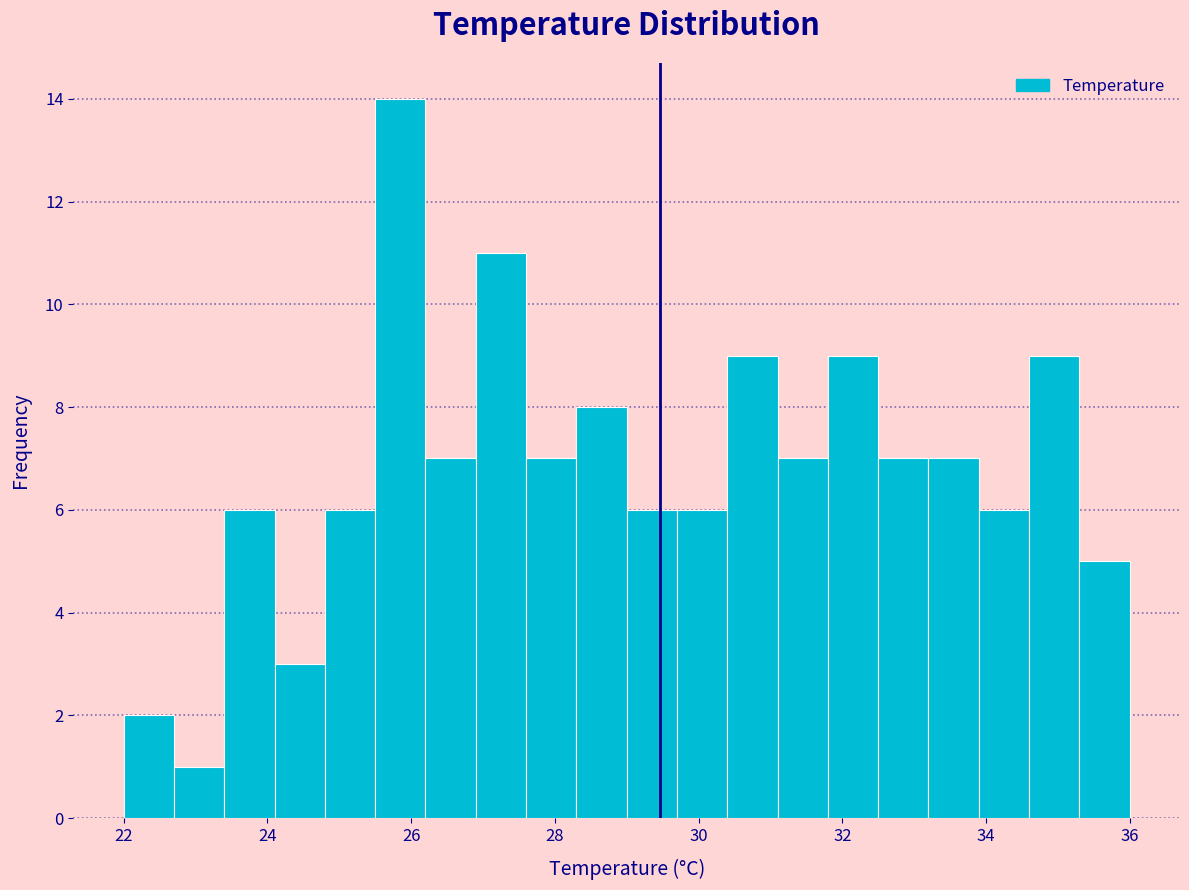

Read against the x-axis, roughly where is the centre of the tallest bar?

25.8